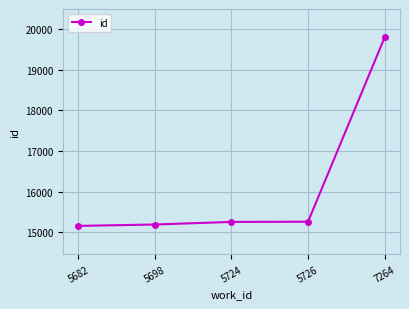

At which label is the value closest to 17479?

5726